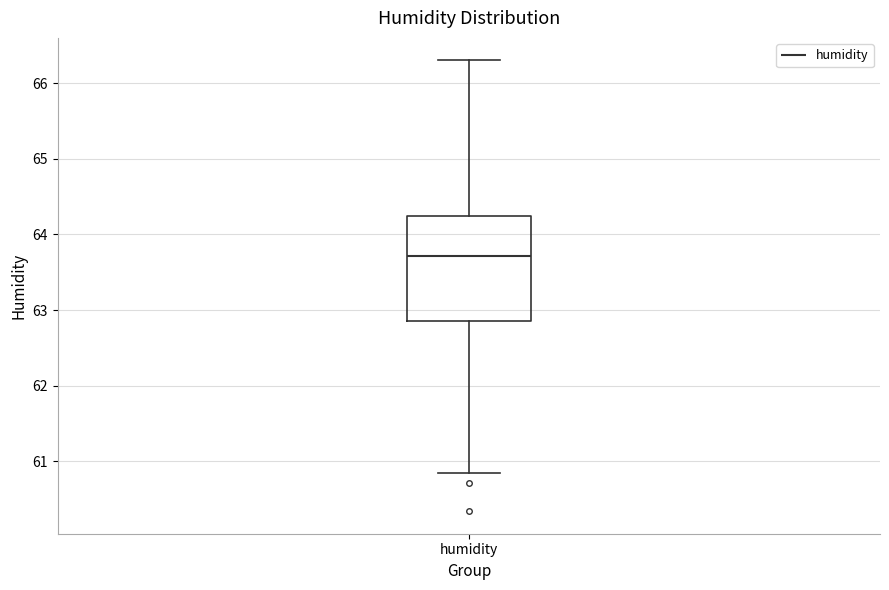

Where does the lower whisker of the box for humidity end on the y-axis? The values are not printed on the chart, so give them approximately, as read against the axis.

60.8